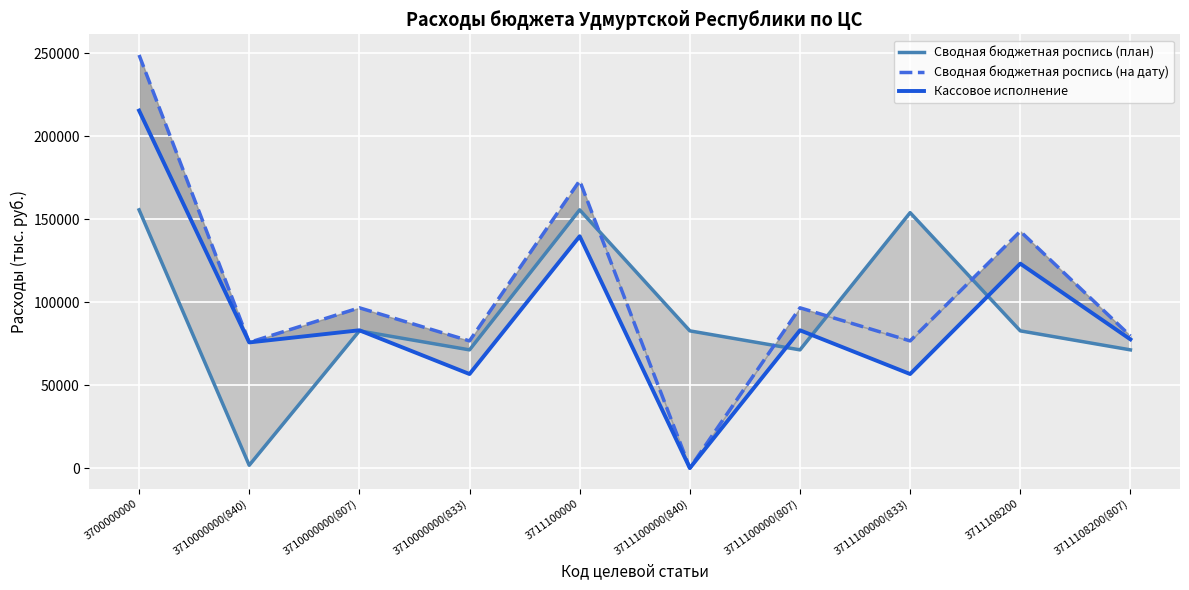

True or false: Кассовое исполнение and Сводная бюджетная роспись (на дату) intersect in this chart.

False